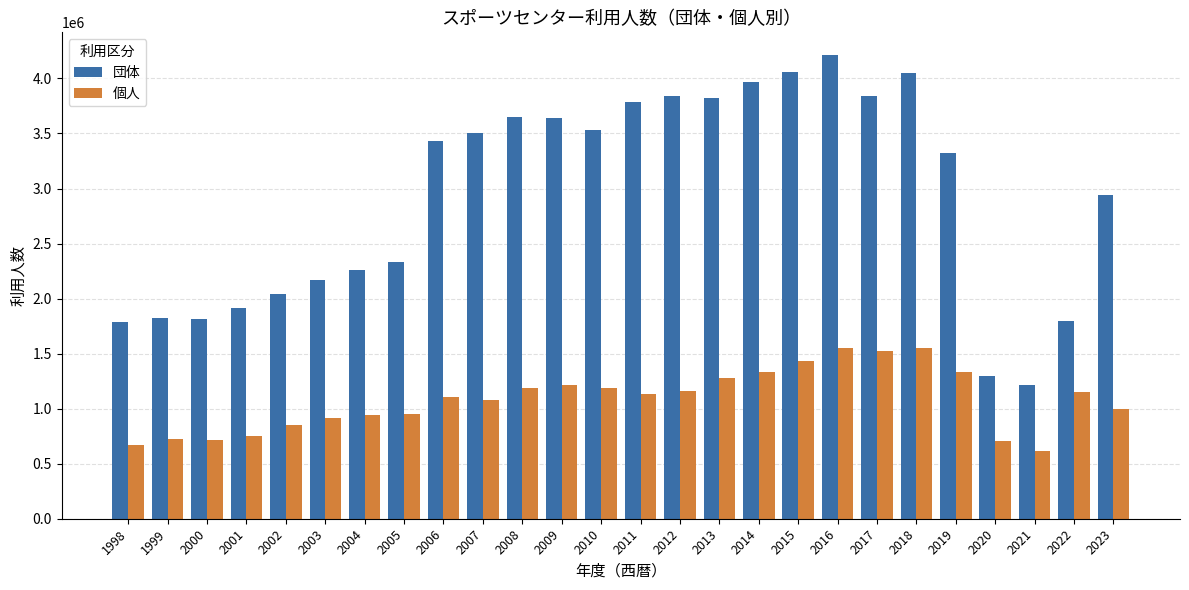

What is the minimum value shown in the chart?

619603